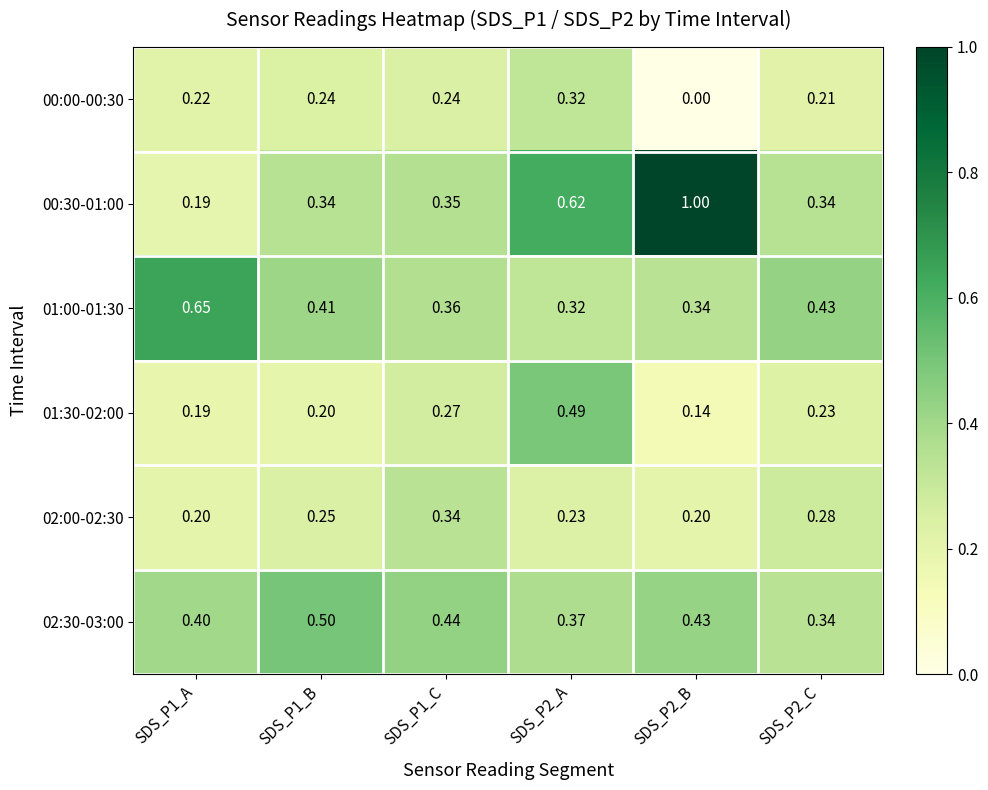

Between SDS_P1_A and SDS_P2_A, which series saw the biggest shift?

00:30-01:00